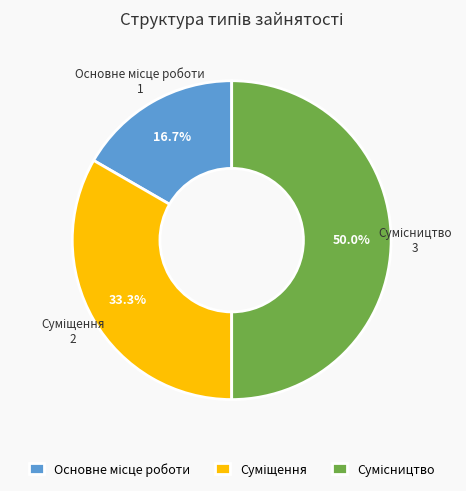

To the nearest percent, what portion does Сумісництво represent?

50%